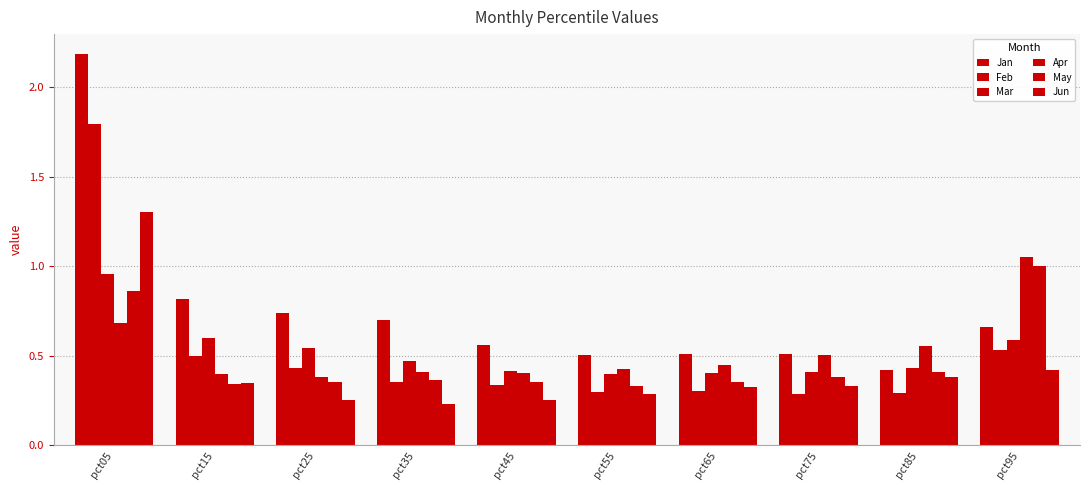

Between pct35 and pct15, which is larger?

pct15